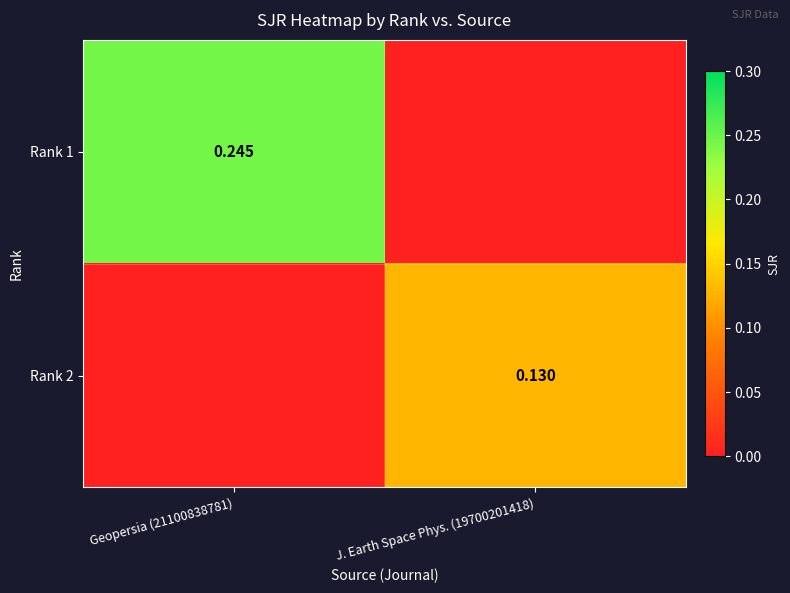

Is the value of Rank 2 at J. Earth Space Phys. (19700201418) greater than the value of Rank 1 at Geopersia (21100838781)?

No